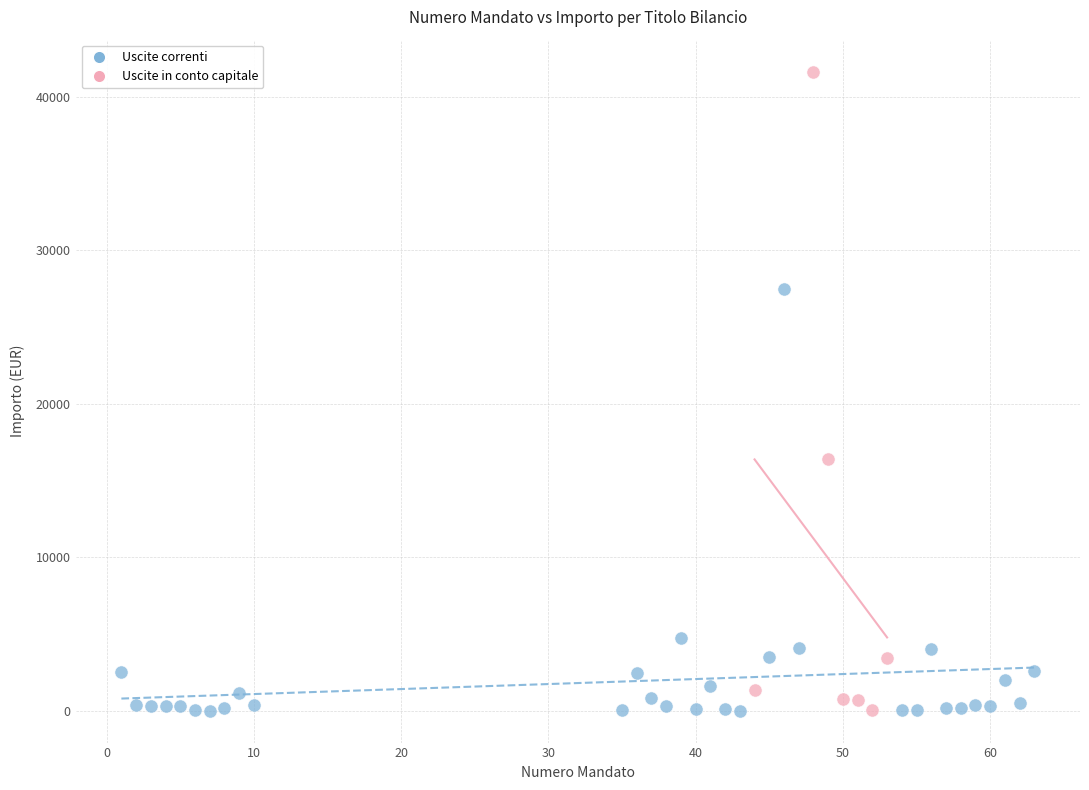

Which series reaches the maximum Y coordinate?

Uscite in conto capitale